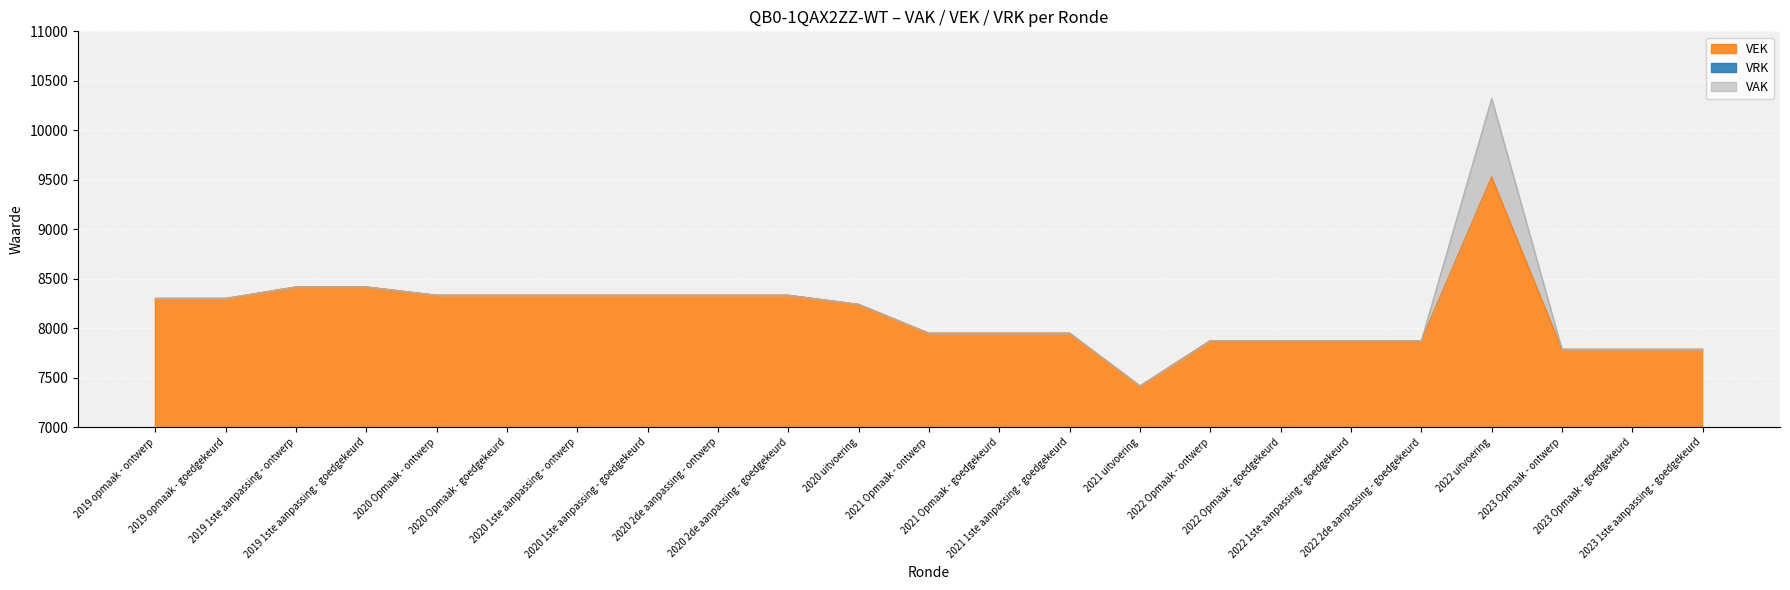

What is the maximum value for VEK?

9527